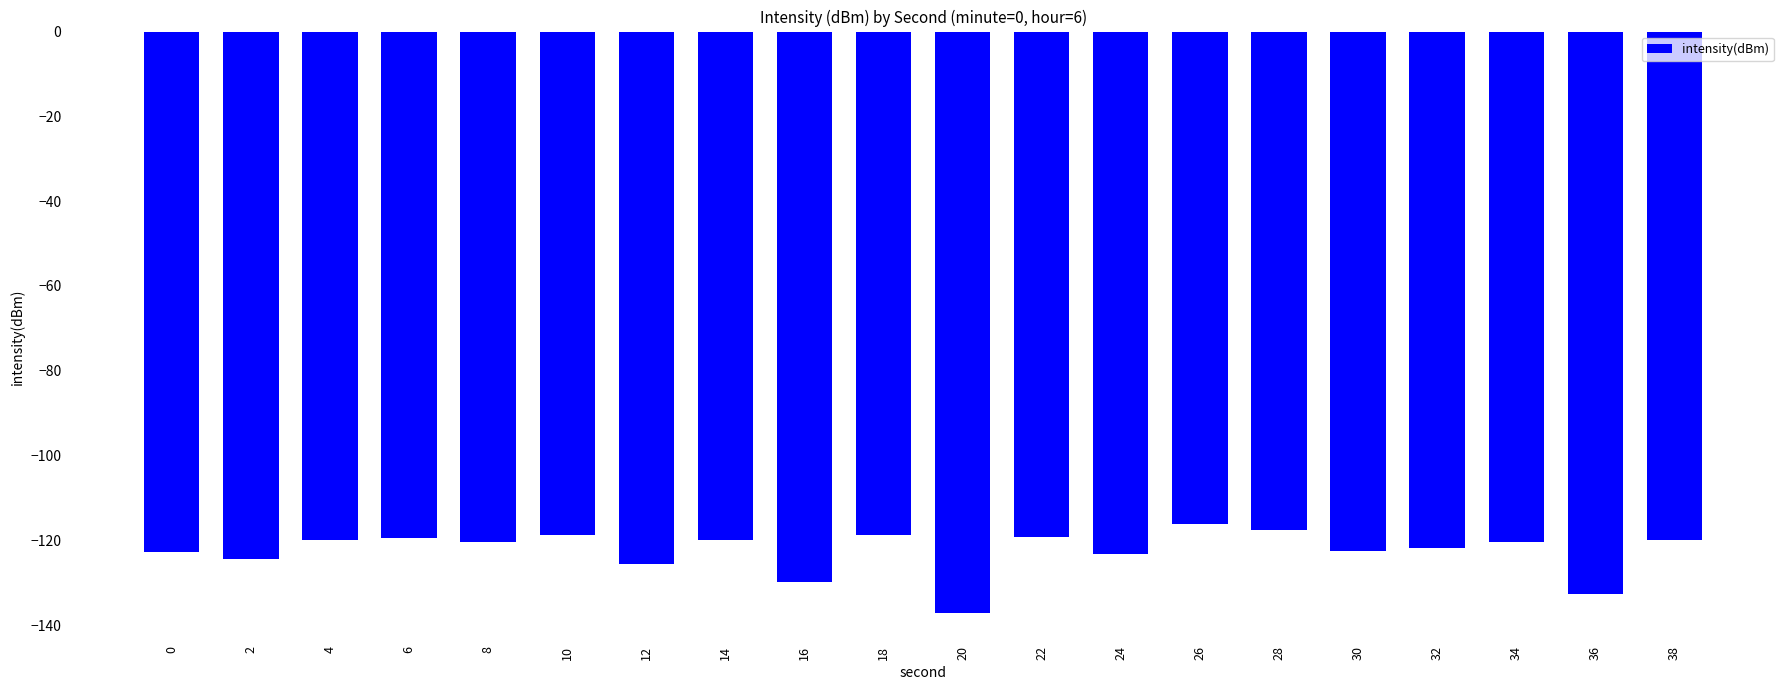

How many series are shown in this chart?

1